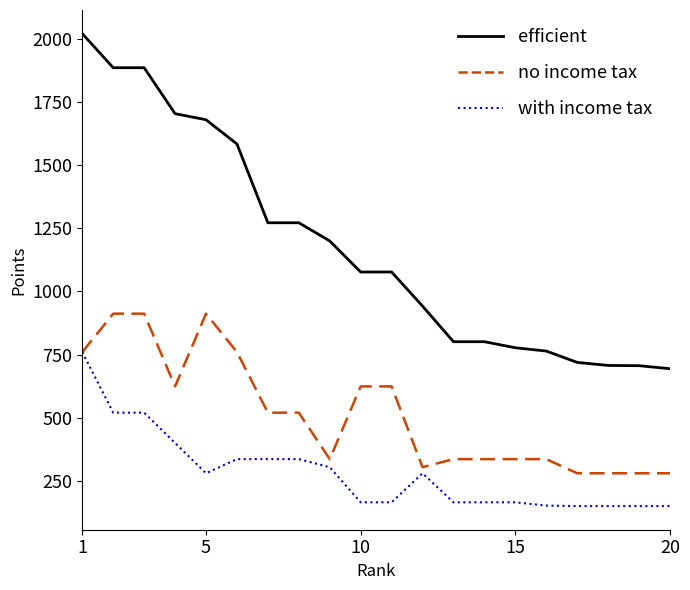

Which series has the widest spread of values?

efficient